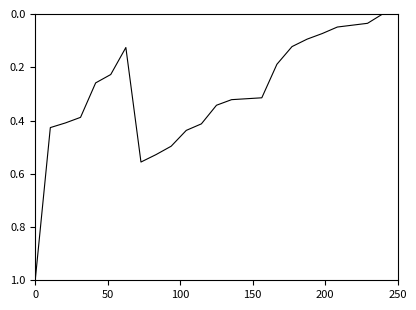

What is the difference between the maximum and minimum values?

1.0